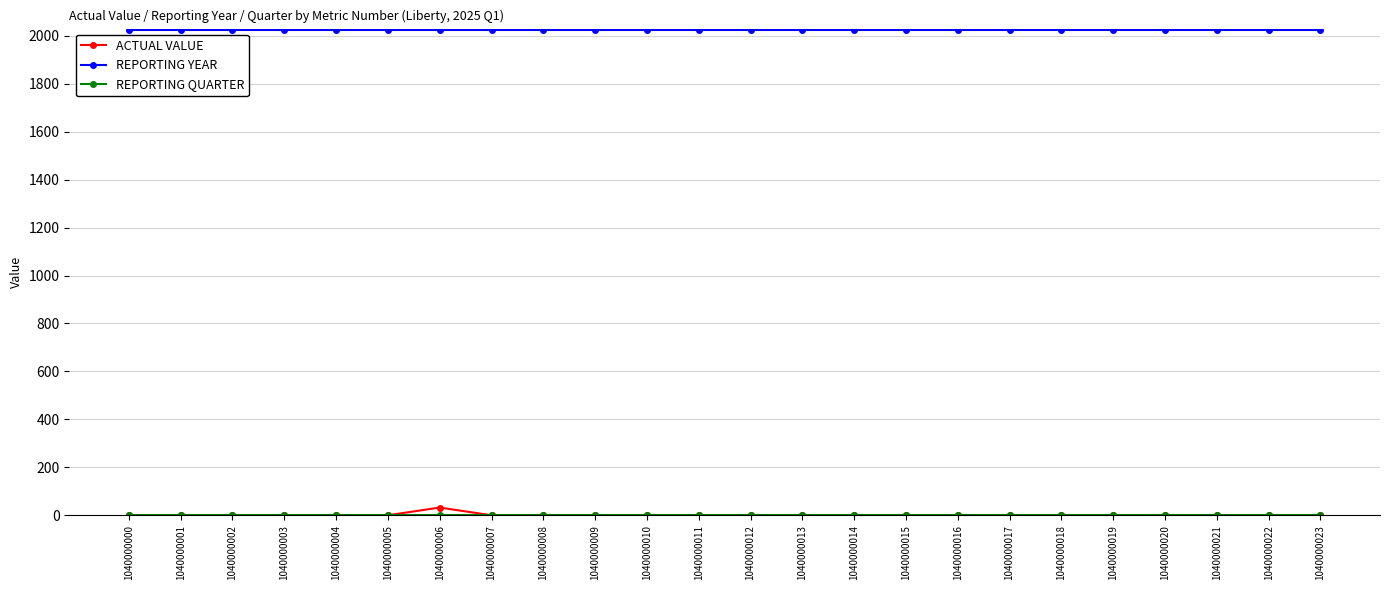

What is the value of the REPORTING YEAR point at the 12th from the left?

2025.0